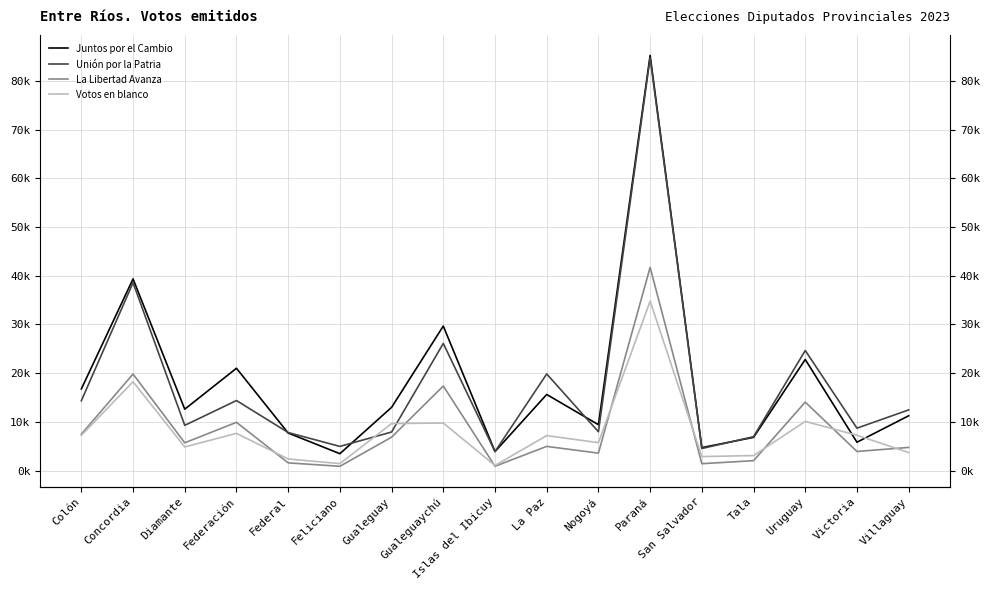

Does the chart have visible grid lines?

Yes